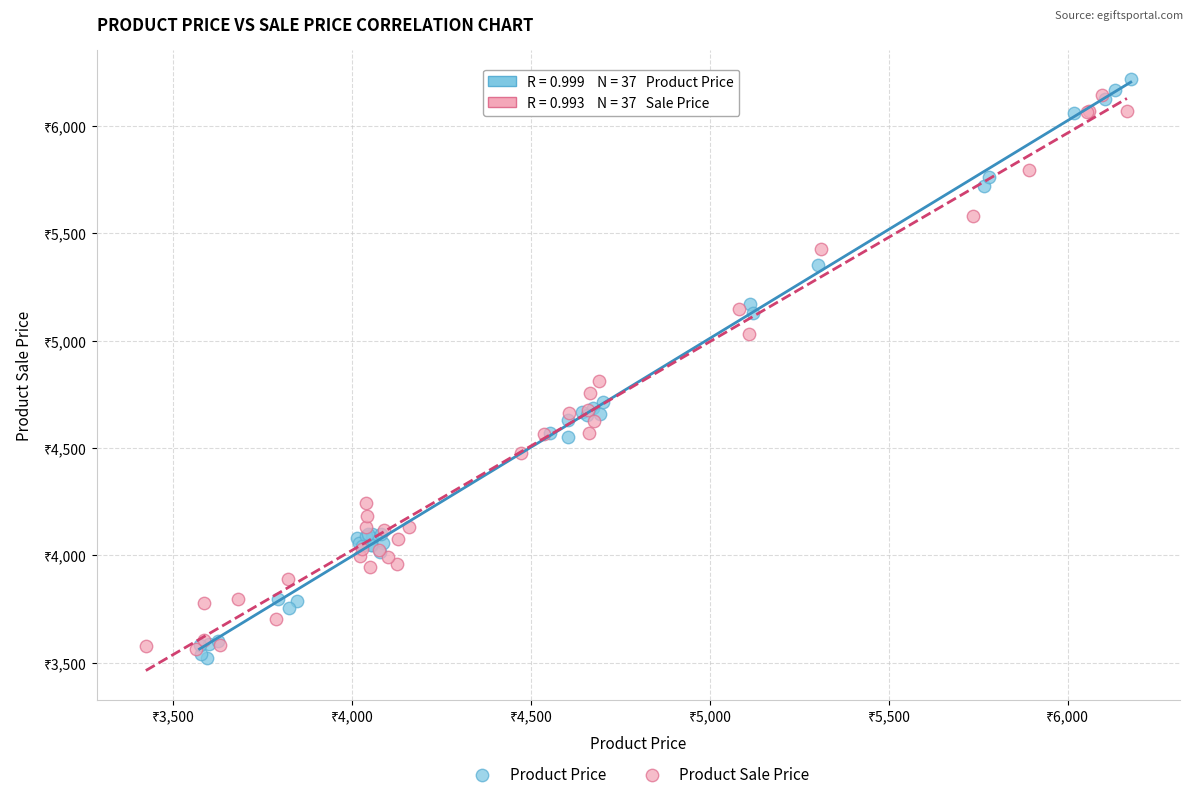

Which series has the widest spread of Y values?

Product Price